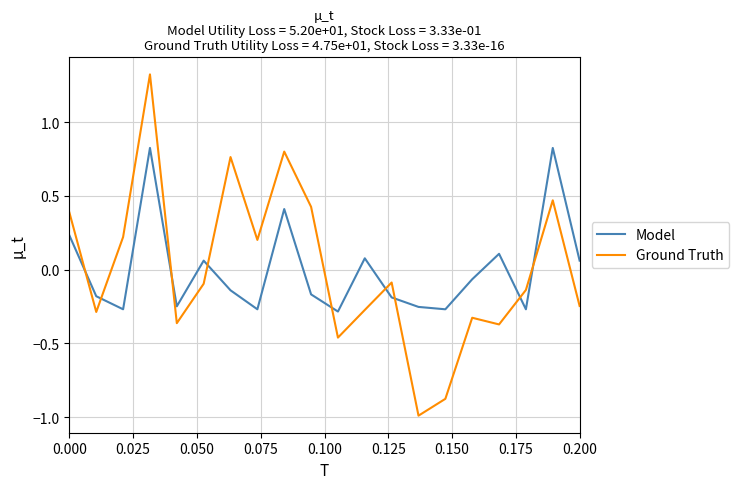

At how many categories does at least one series exceed 1?

1